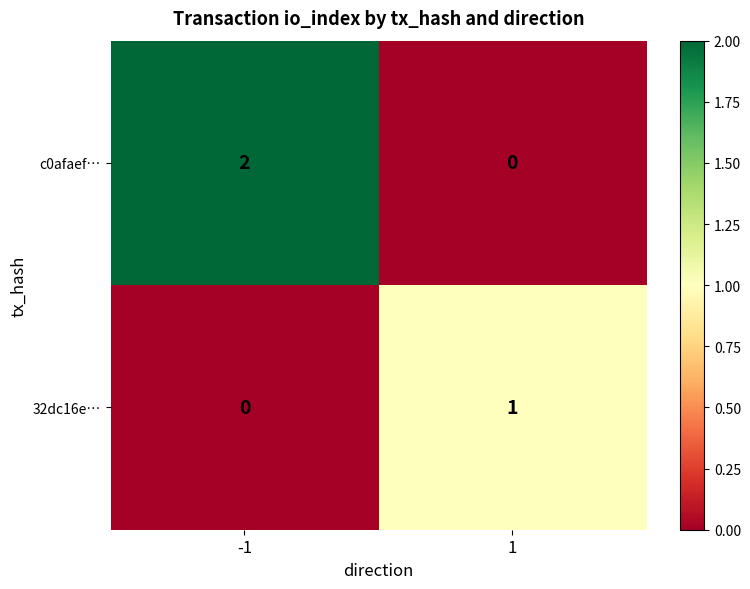

True or false: 32dc16e… has a value of 1 at 1.

True